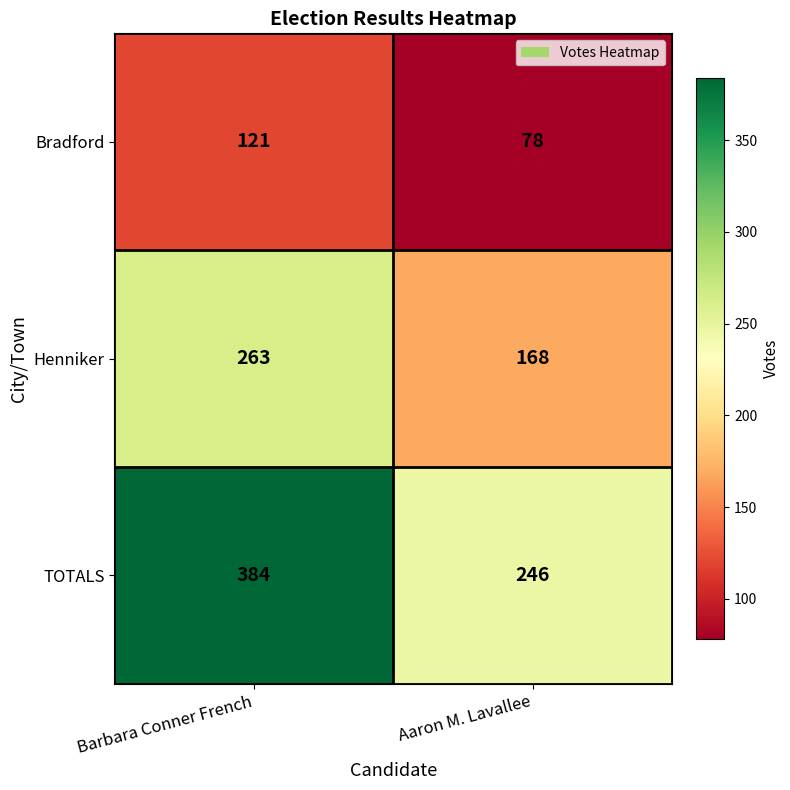

Rank the series by their average value, from highest to lowest.

TOTALS, Henniker, Bradford